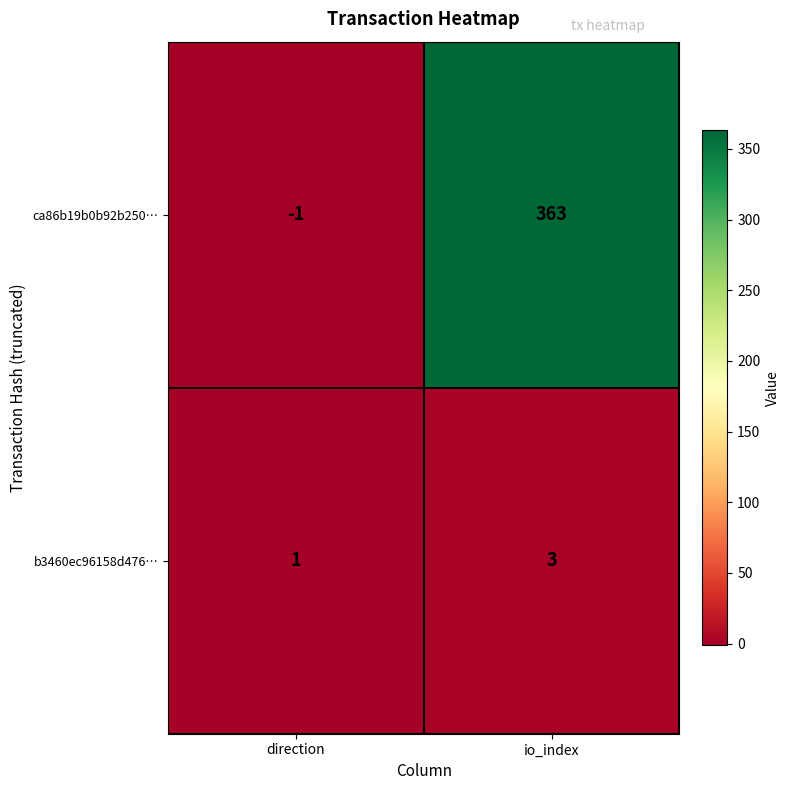

Which series changed the most between direction and io_index?

ca86b19b0b92b250…